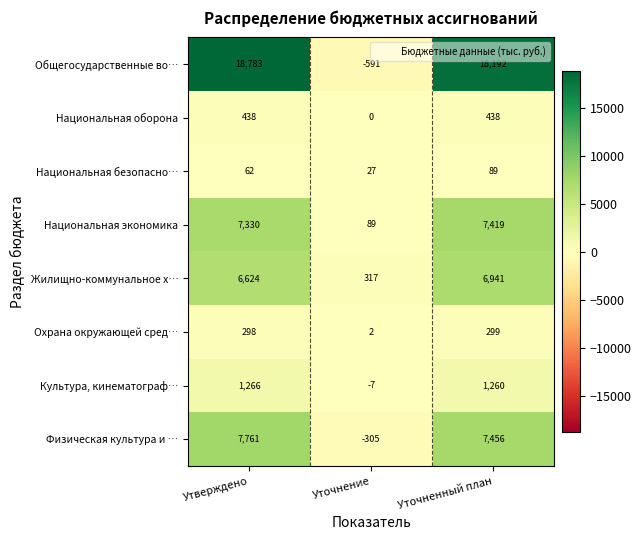

Reading left to right, extract all data points from this chart.

Общегосударственные во…: 18783	-591	18192
Национальная оборона: 438	0	438
Национальная безопасно…: 62	27	89
Национальная экономика: 7330	89	7419
Жилищно-коммунальное х…: 6624	317	6941
Охрана окружающей сред…: 298	2	299
Культура, кинематограф…: 1266	-7	1260
Физическая культура и …: 7761	-305	7456